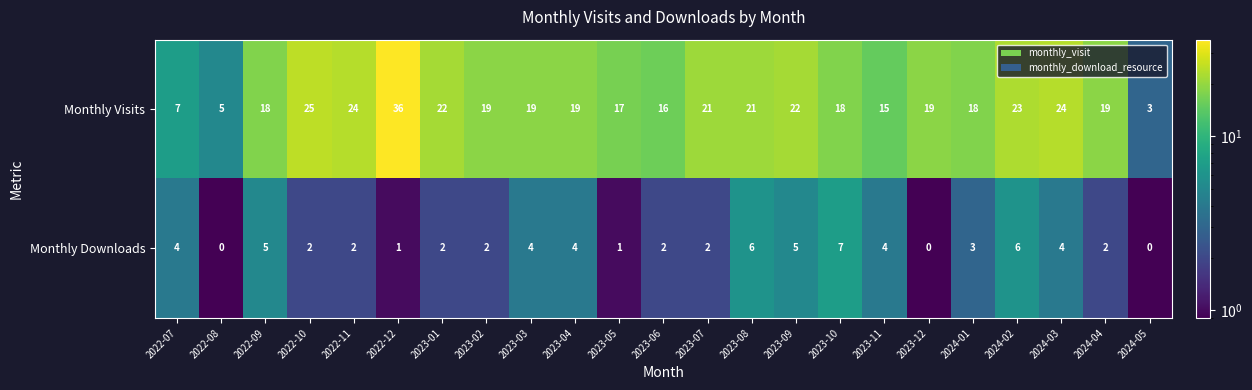

At which category does the chart reach its peak across all series?

2022-12